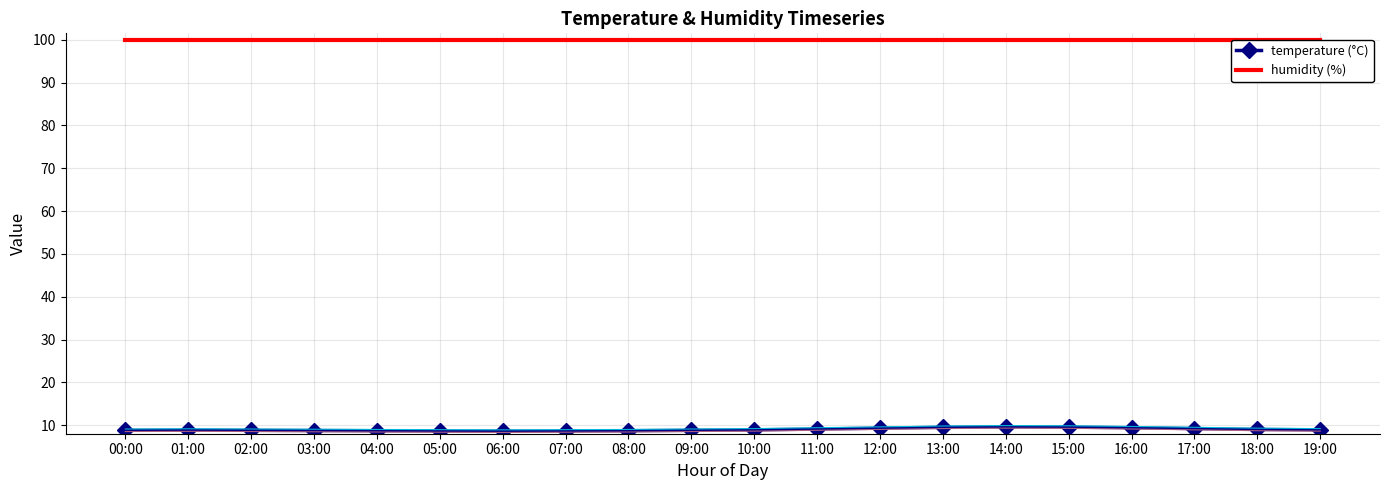

What is the value of the temperature (°C) point at the 8th from the left?

8.7